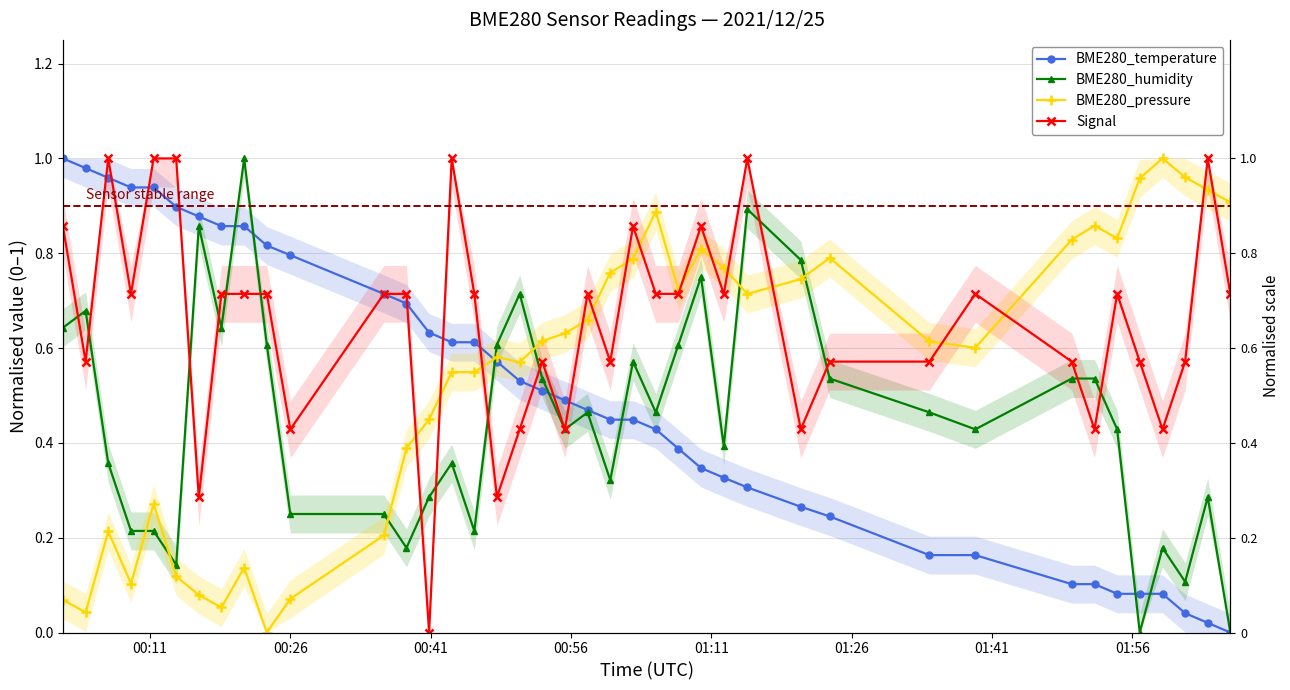

What is the difference between the maximum and minimum values in the Signal series?

1.0